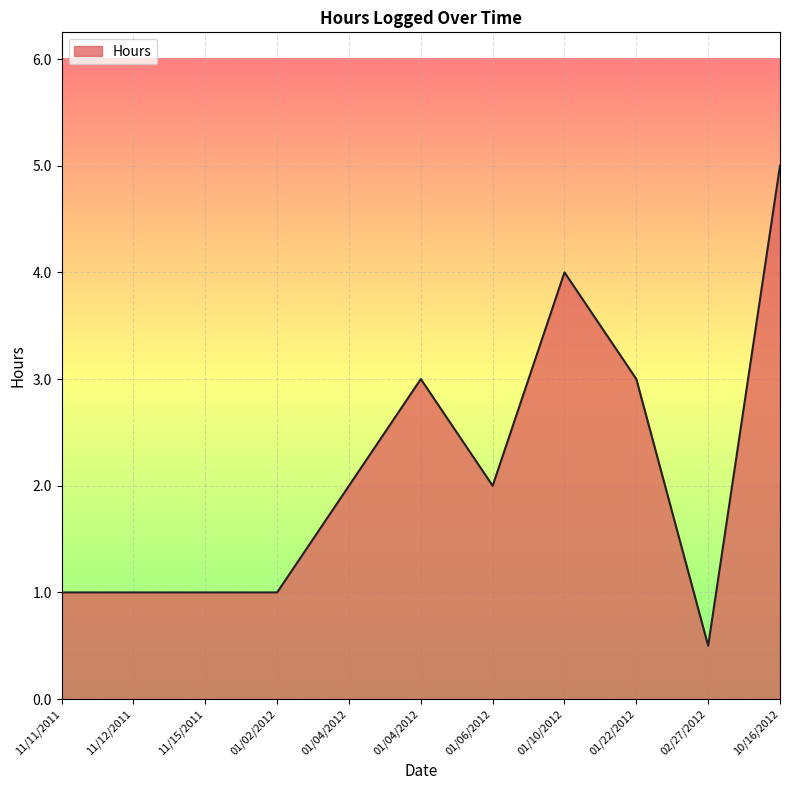

Does the chart have visible grid lines?

Yes